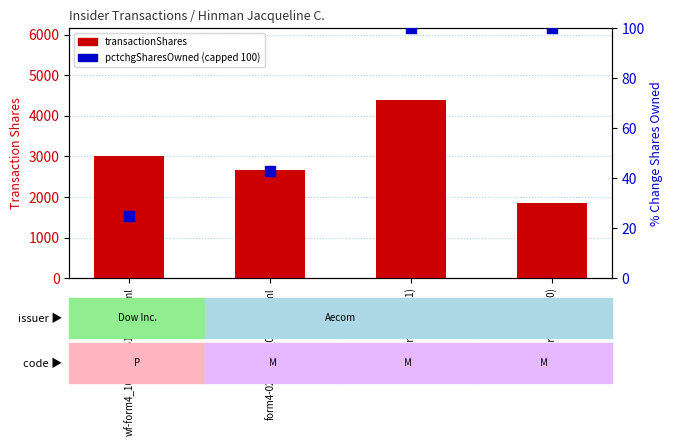

Which series contains the lowest Y value?

pctchgSharesOwned (capped 100)